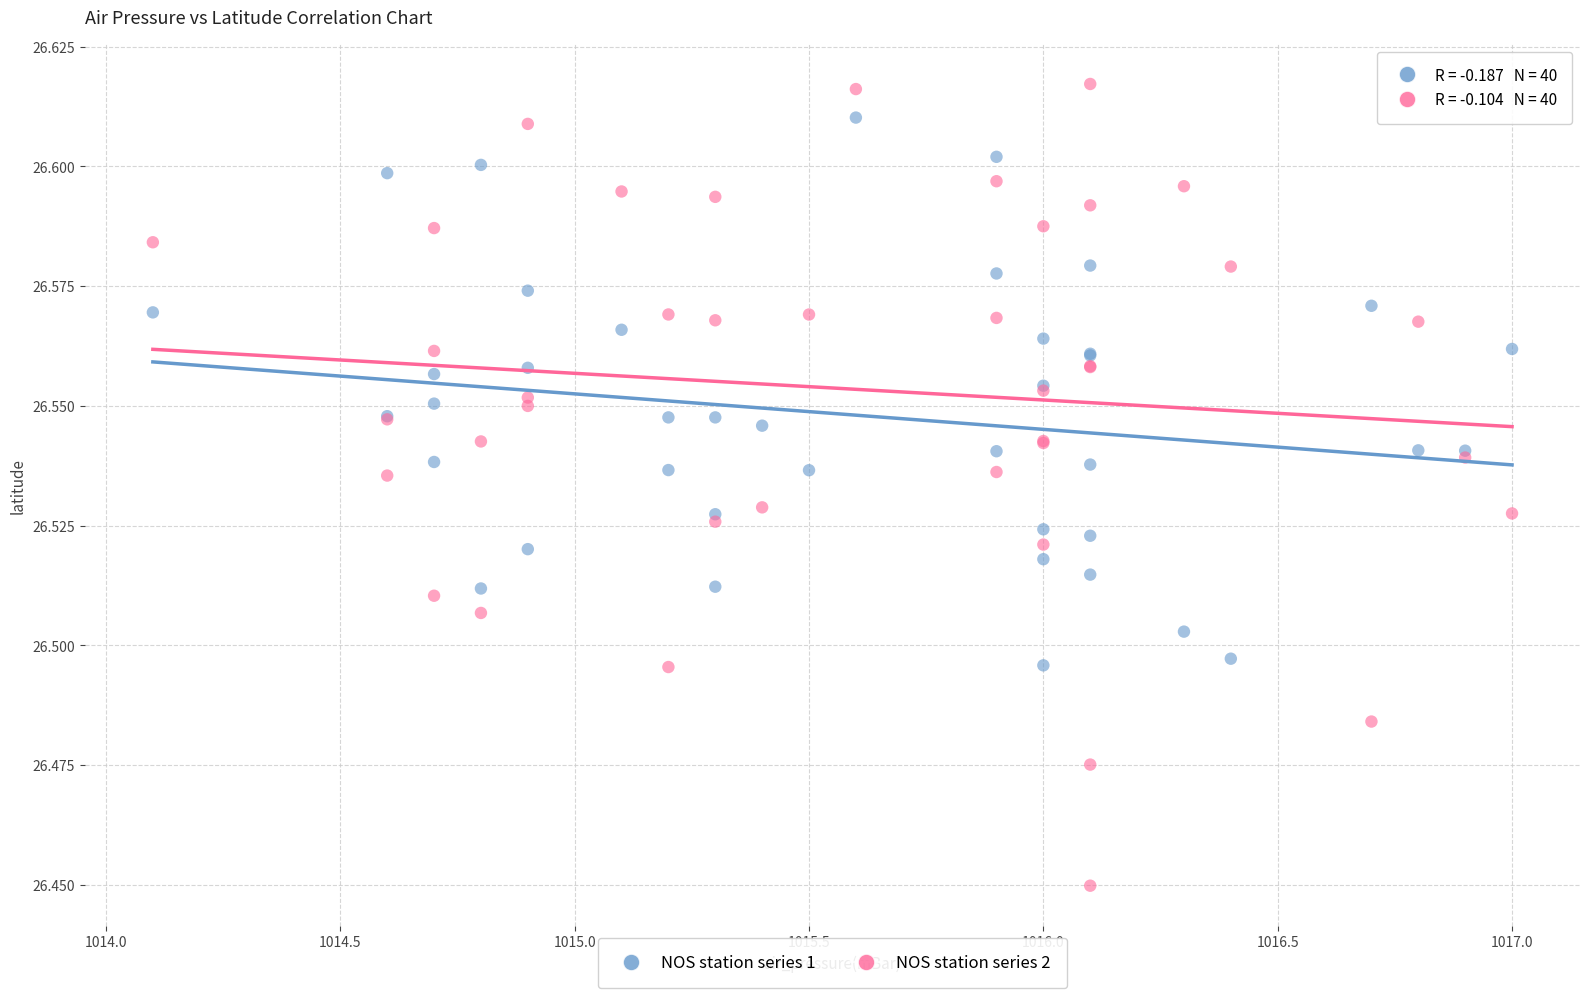

Which series has the largest Y range (max minus min)?

NOS station series 2